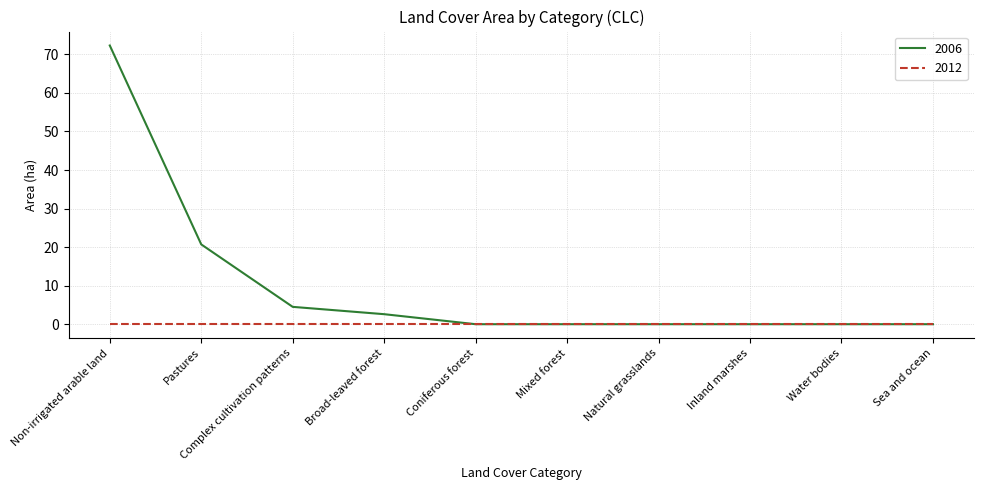

Which series has the widest spread of values?

2006